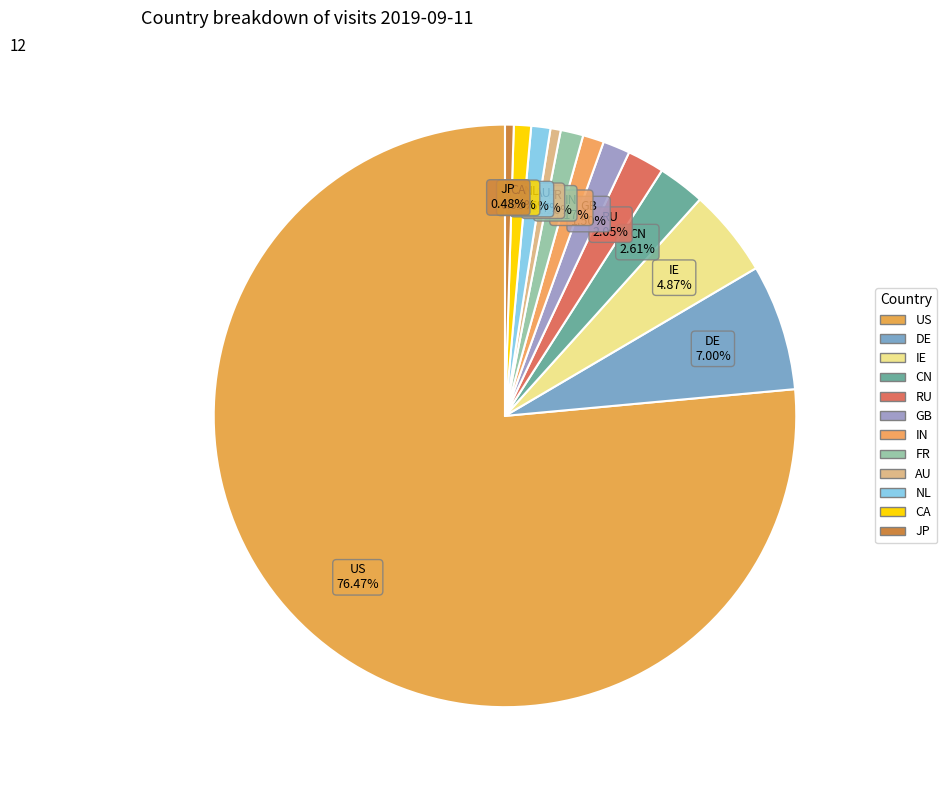

To the nearest percent, what is the average slice percentage?

8%